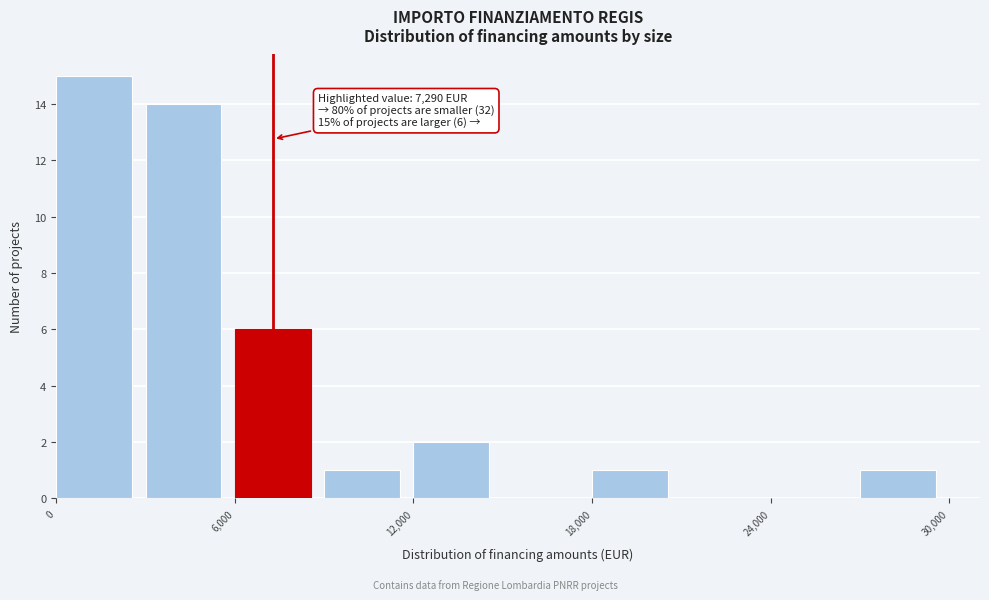

Read against the x-axis, roughly where is the centre of the tallest bar?

1000